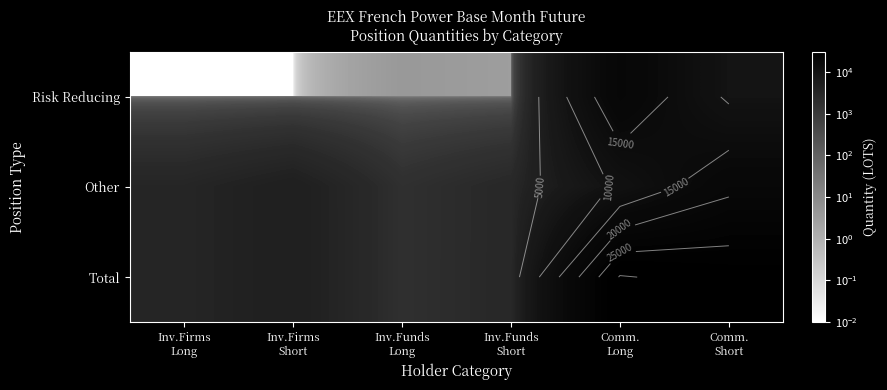

The Risk Reducing series shows 19556.0 at Comm. Long. True or false?

True